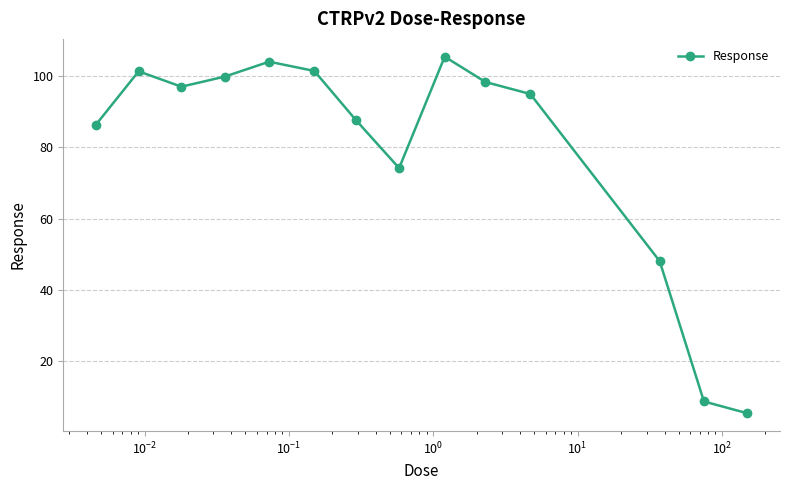

How many points are lower than both their immediate neighbors (excluding endpoints)?

2